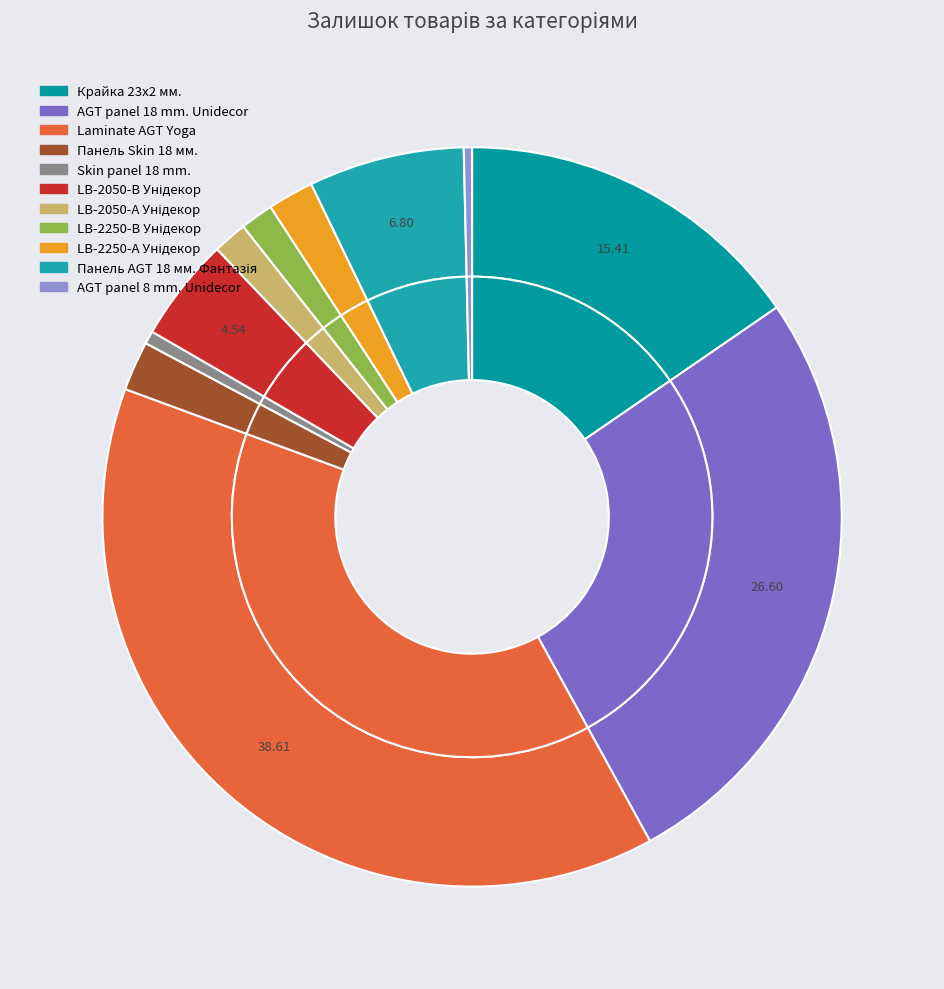

Which slice is the smallest?

AGT panel 8 mm. Unidecor